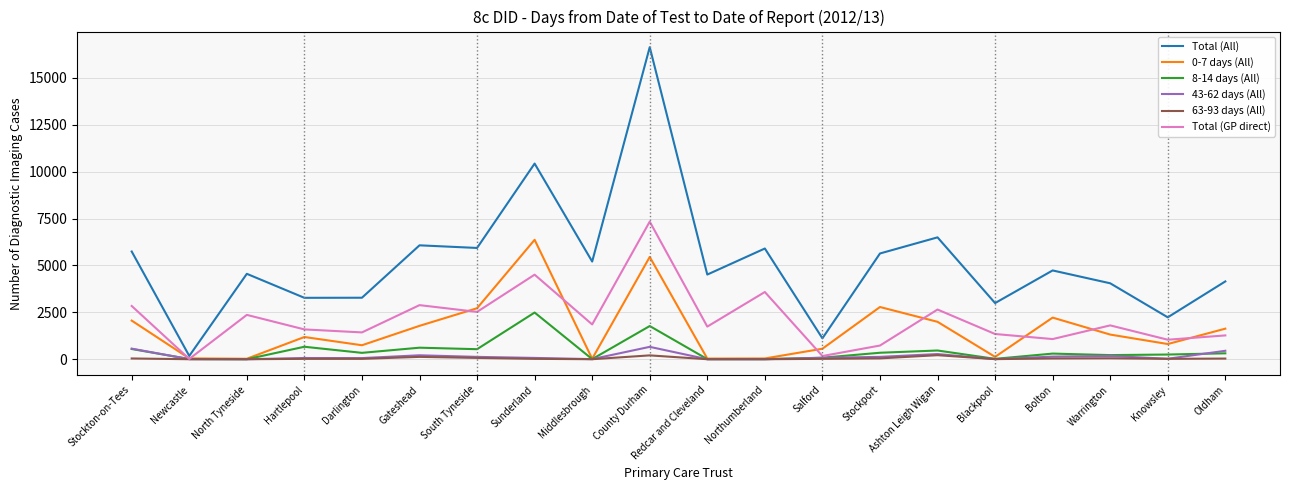

True or false: 63-93 days (All) has more than 0 points higher than both neighbors.

True